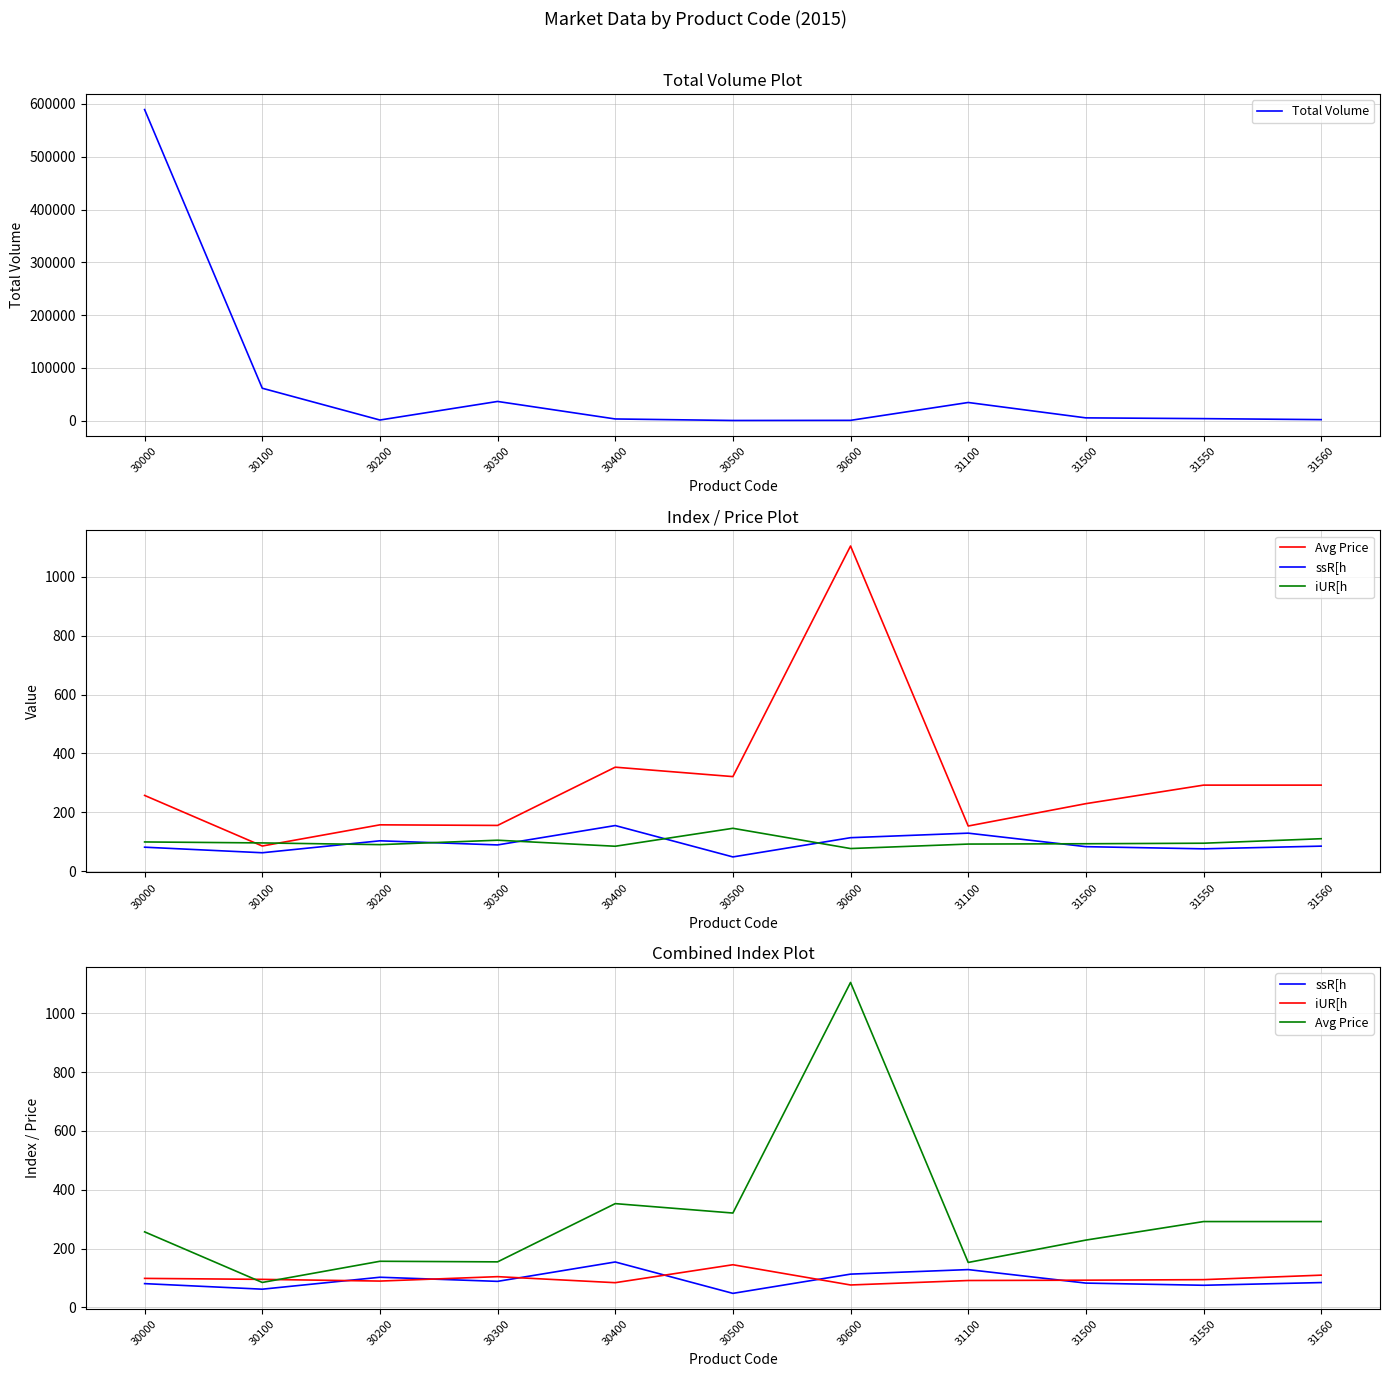

List the series in order of their peak value, highest first.

Total Volume, Avg Price, ssR[h, iUR[h